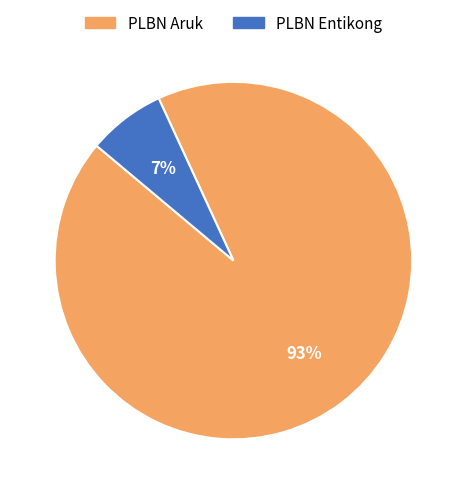

What is the ratio of the value at PLBN Entikong to the value at PLBN Aruk?

0.1